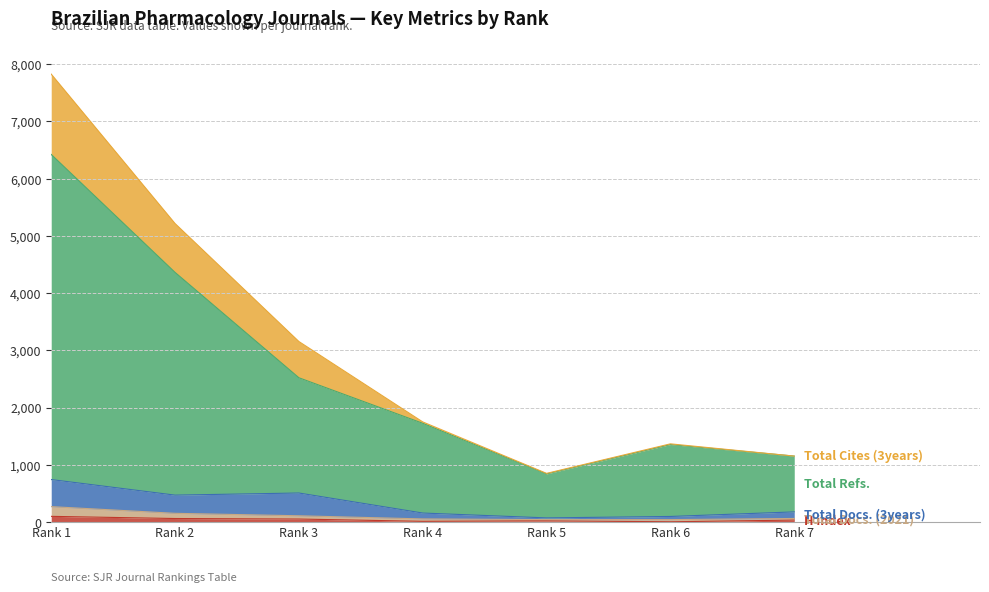

How many interior local peaks does the H index series have?

1